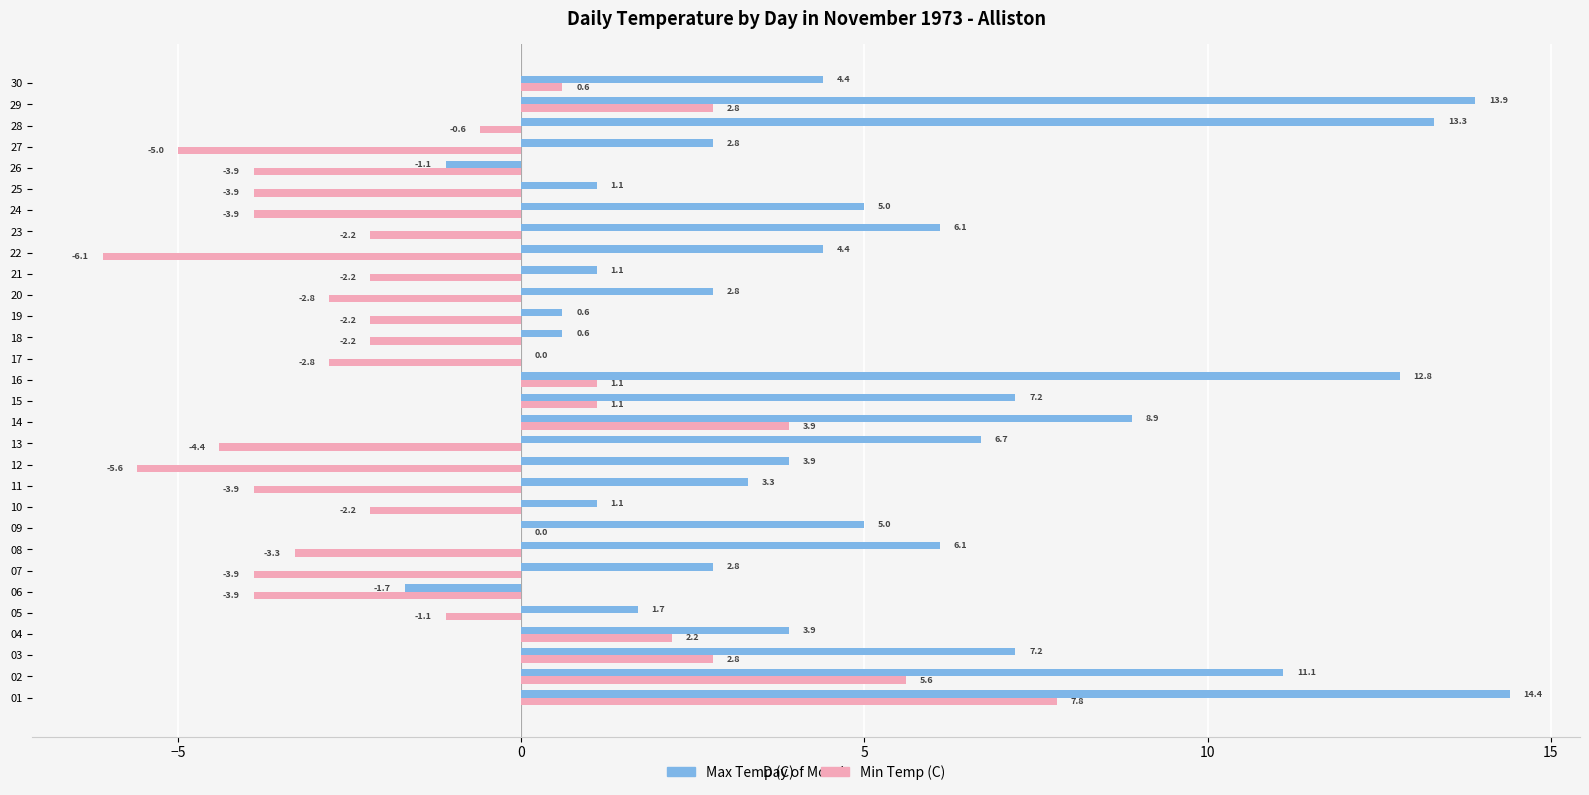

Which series has the largest total across all categories?

Max Temp (C)